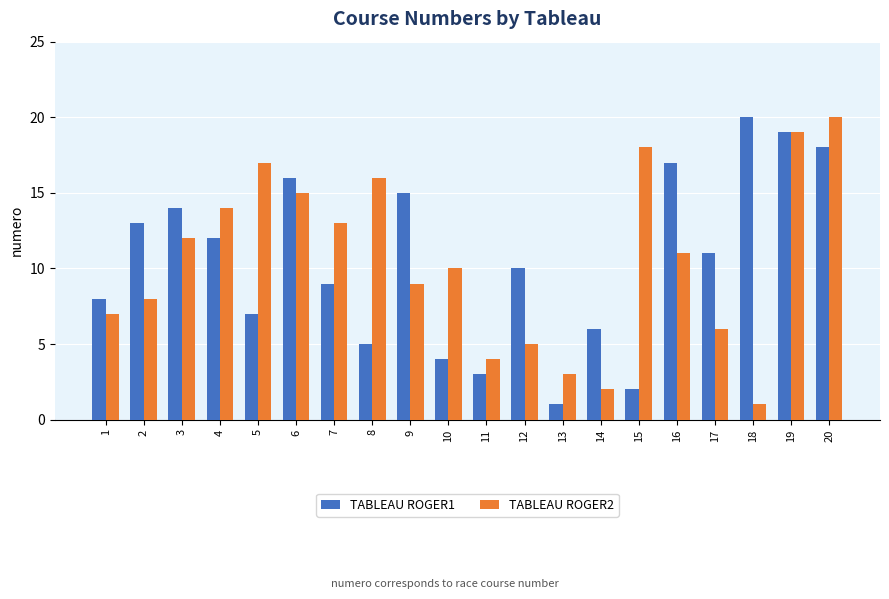

Reading right to left, list all the values displayed in this chart.

TABLEAU ROGER1: 20=18	19=19	18=20	17=11	16=17	15=2	14=6	13=1	12=10	11=3	10=4	9=15	8=5	7=9	6=16	5=7	4=12	3=14	2=13	1=8
TABLEAU ROGER2: 20=20	19=19	18=1	17=6	16=11	15=18	14=2	13=3	12=5	11=4	10=10	9=9	8=16	7=13	6=15	5=17	4=14	3=12	2=8	1=7